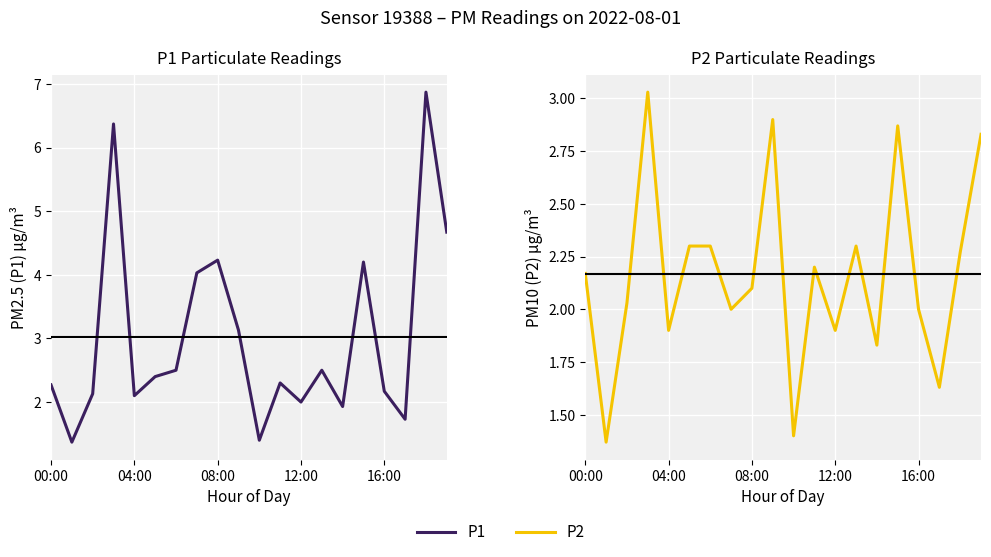

What are all the series names shown in the legend?

P1, P2